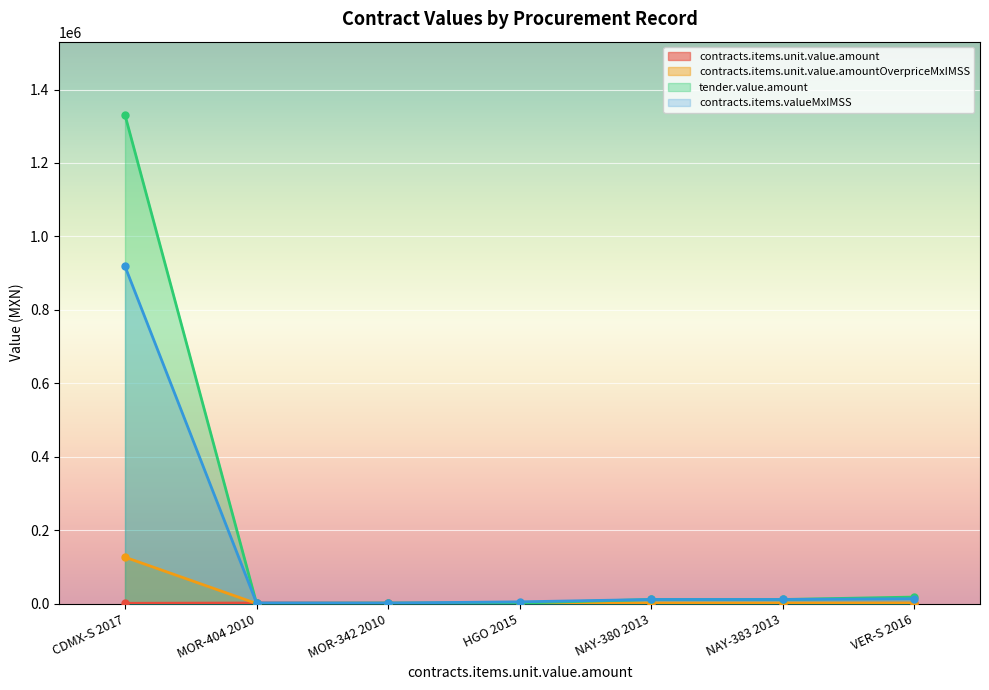

Which has a higher value, NAY-383 2013 or MOR-404 2010?

MOR-404 2010